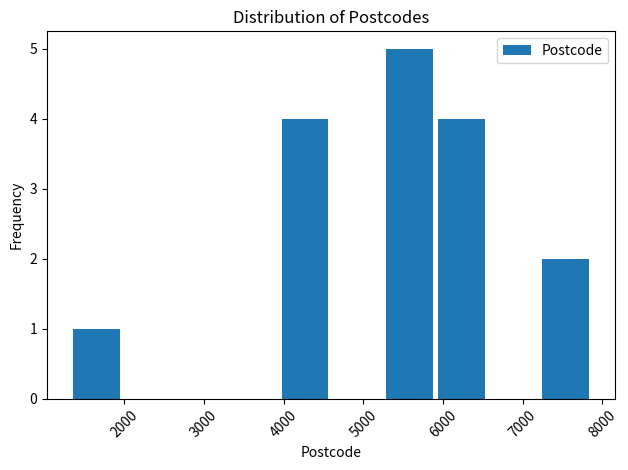

Reading left to right, list every bar in this chart as the range it spans on the x-axis followed by its height. Neither the bar edges nor the heights are printed on the chart, so give them approximately, as read against the axes.

1400 to 2000: 1
2000 to 2700: 0
2700 to 3300: 0
3300 to 4000: 0
4000 to 4600: 4
4600 to 5300: 0
5300 to 5900: 5
5900 to 6600: 4
6600 to 7200: 0
7200 to 7900: 2